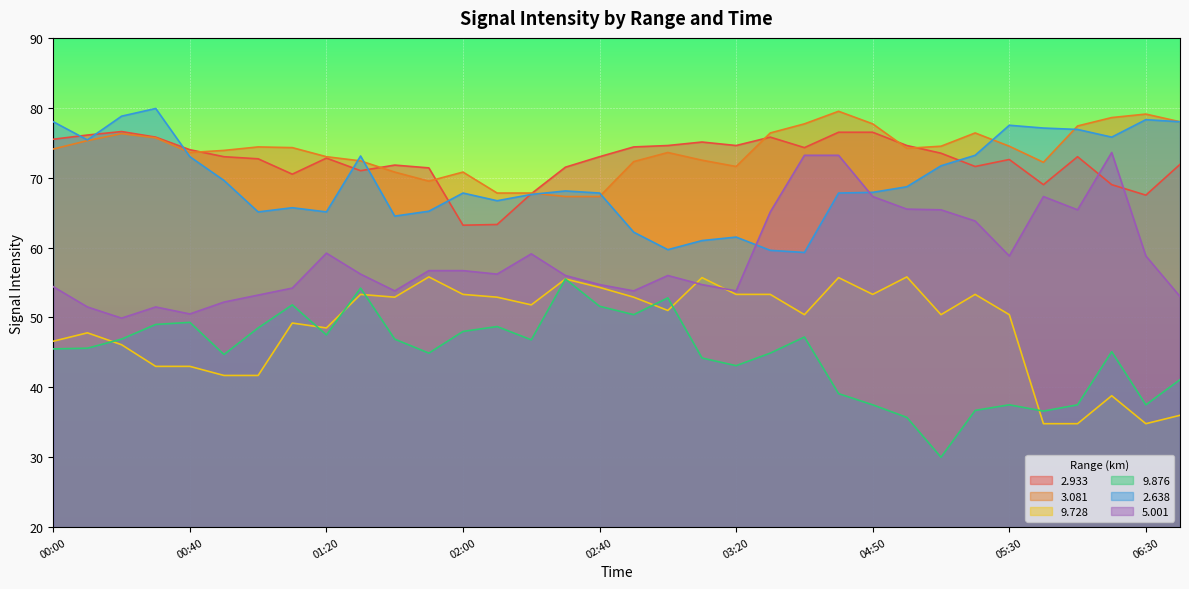

How many lines are shown in the chart?

6